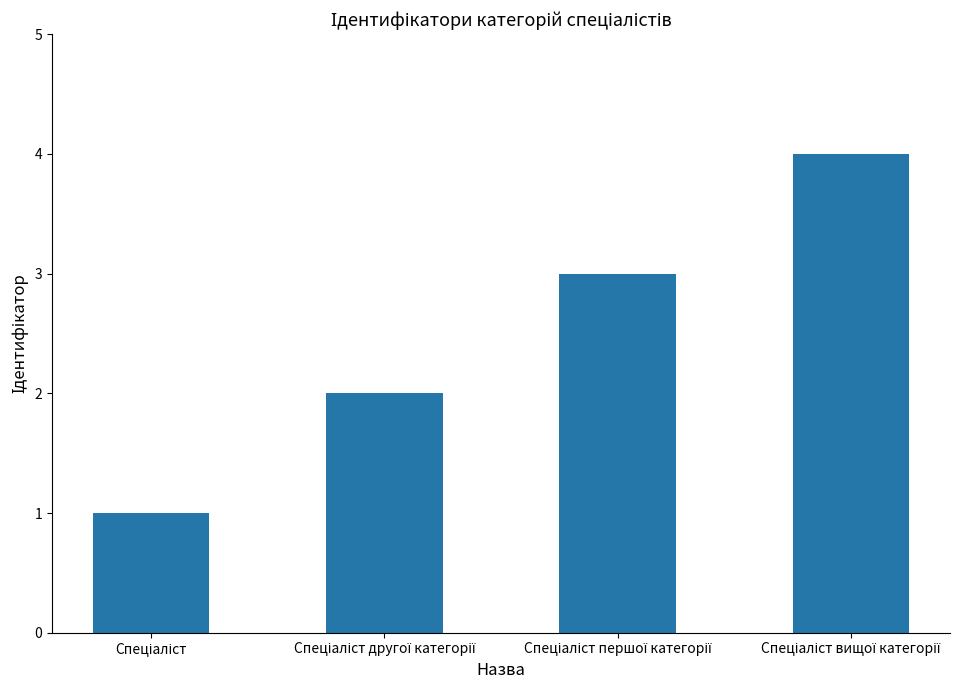

Count the number of data series in this chart.

1